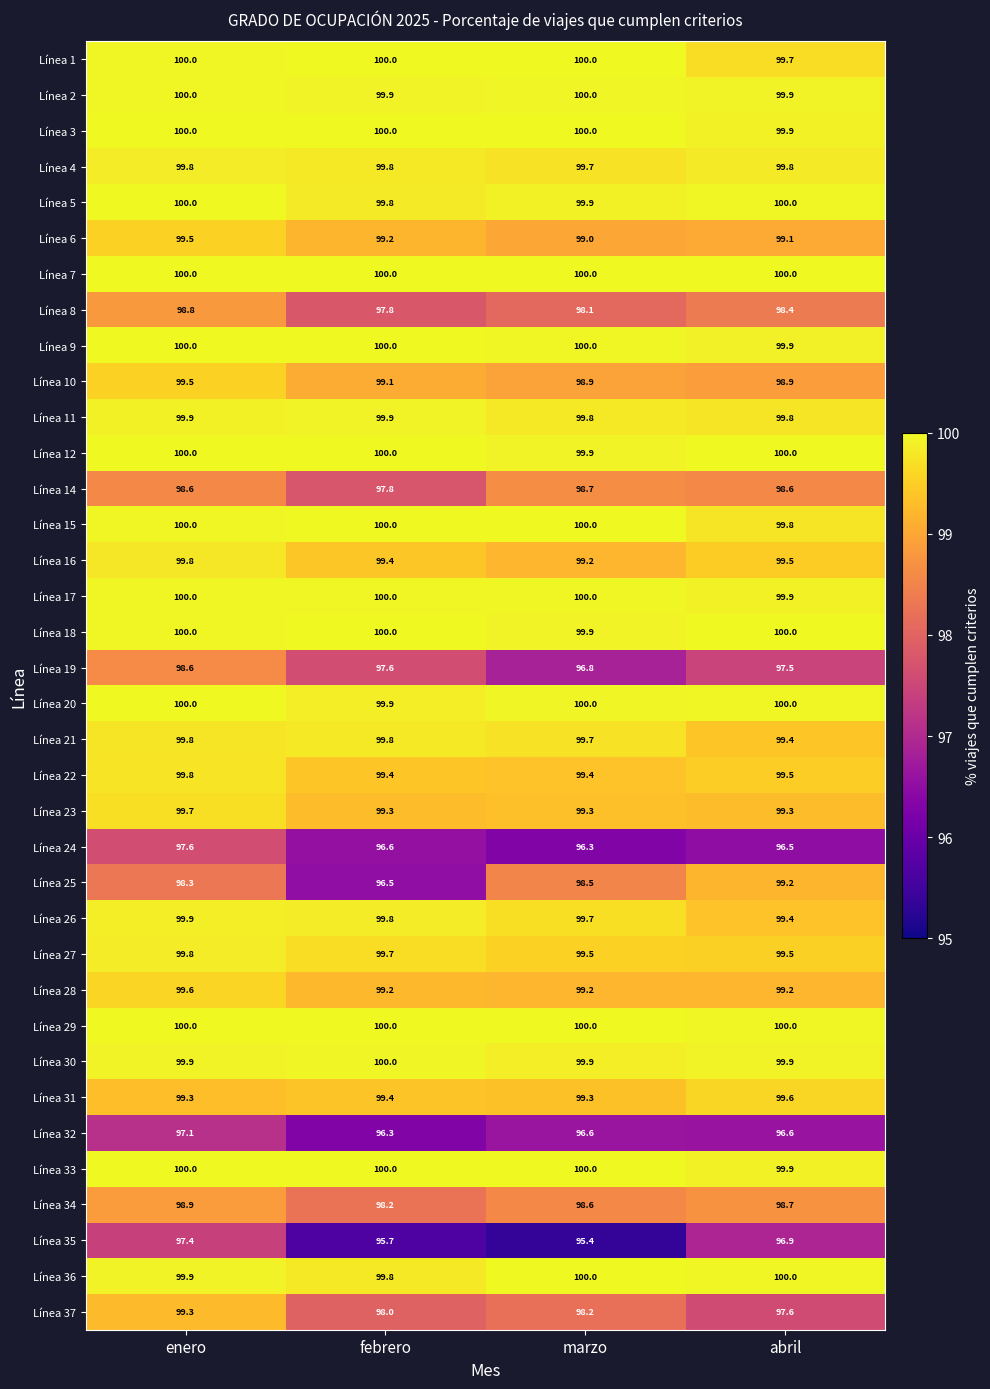

How many Línea 31 values are between 99 and 100?

4